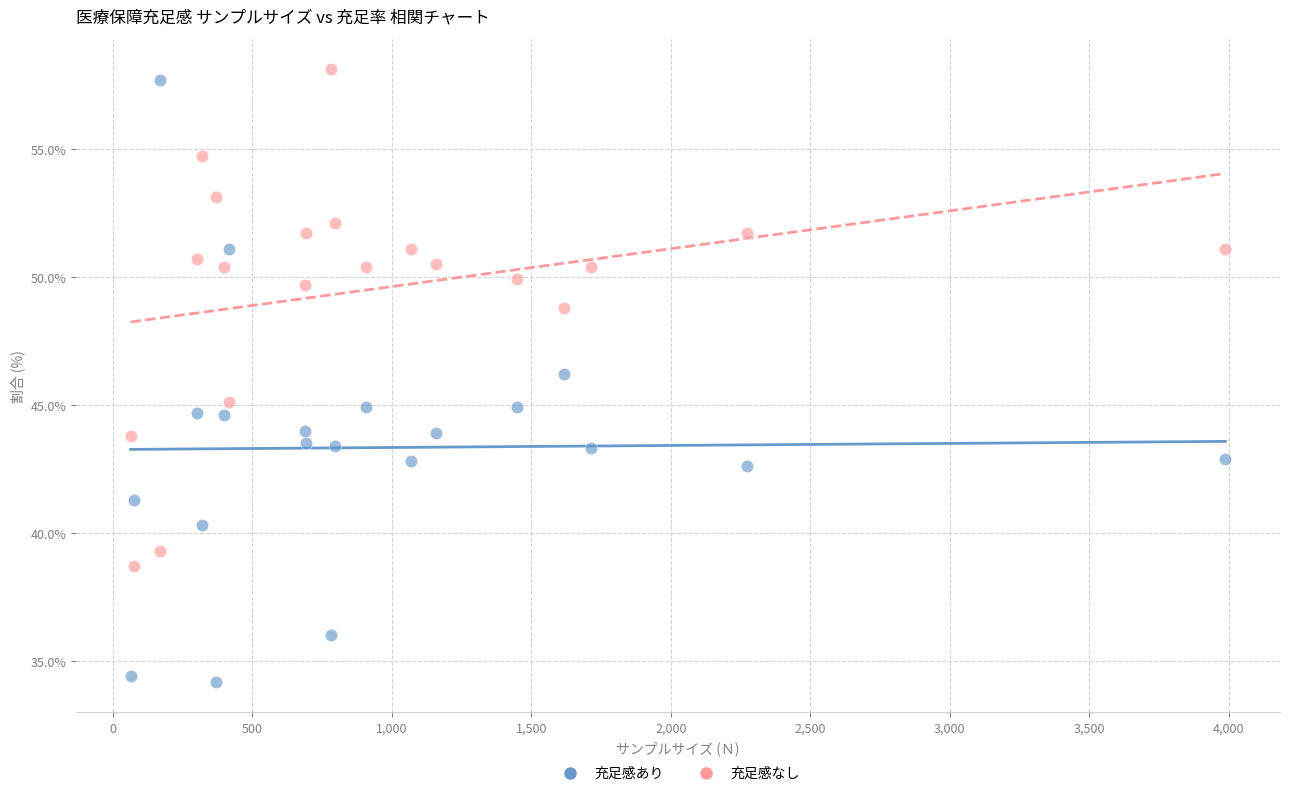

Across all data points, what is the range of X values (max minus min)?

3923.0